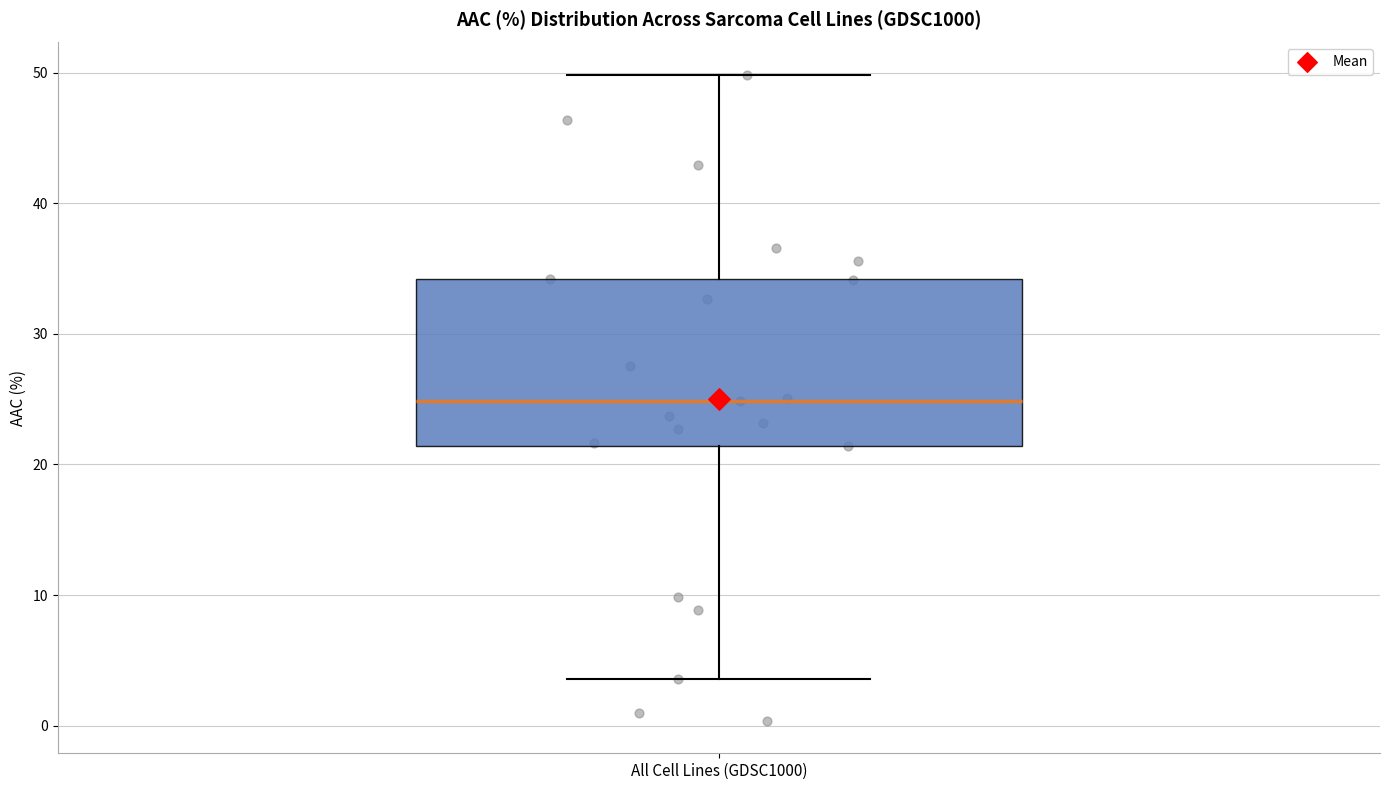

Read this box plot against the y-axis: the position of the median line, the range covered by the box, and the ends of both whiskers. The values are not printed on the chart, so give them approximately, as read against the axis.

median 25, box 21 to 34, whiskers 4 to 50